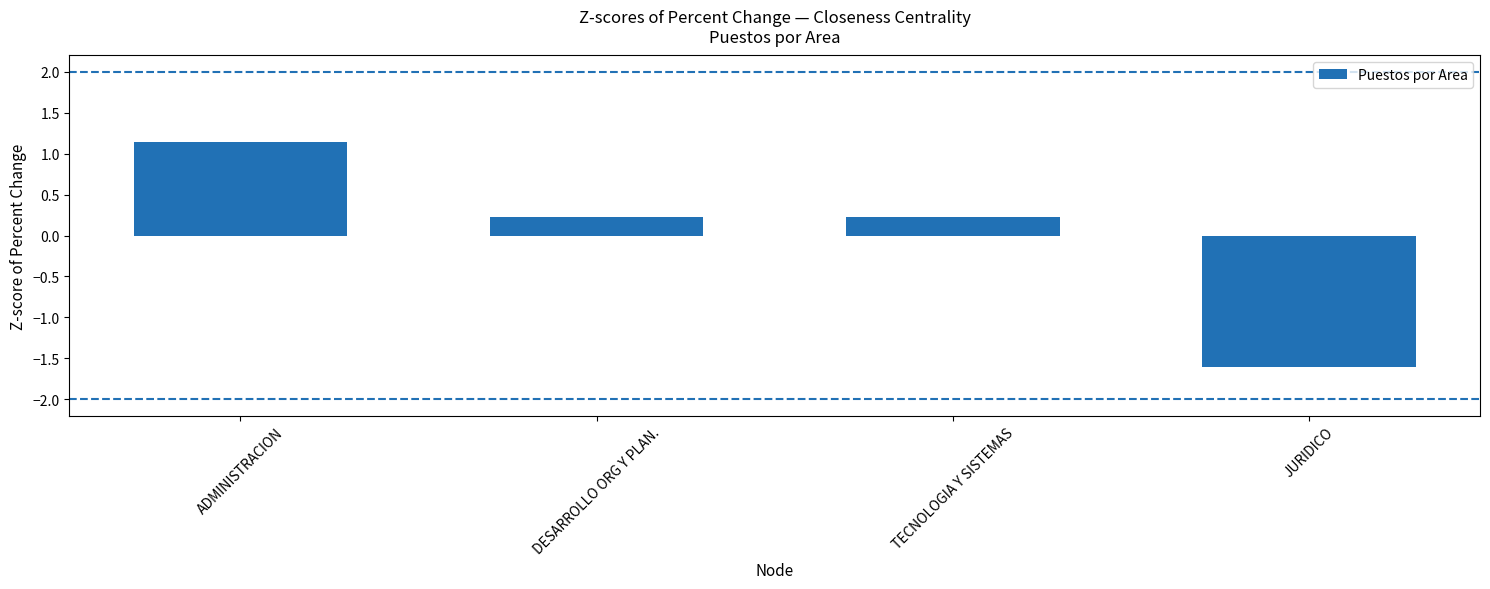

Which category has the lowest value across all series?

JURIDICO